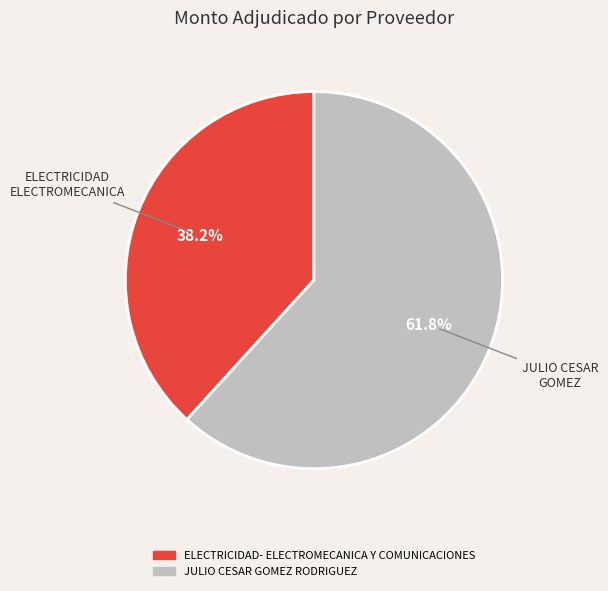

Which has a higher value, JULIO CESAR GOMEZ RODRIGUEZ or ELECTRICIDAD- ELECTROMECANICA Y COMUNICACIONES?

JULIO CESAR GOMEZ RODRIGUEZ